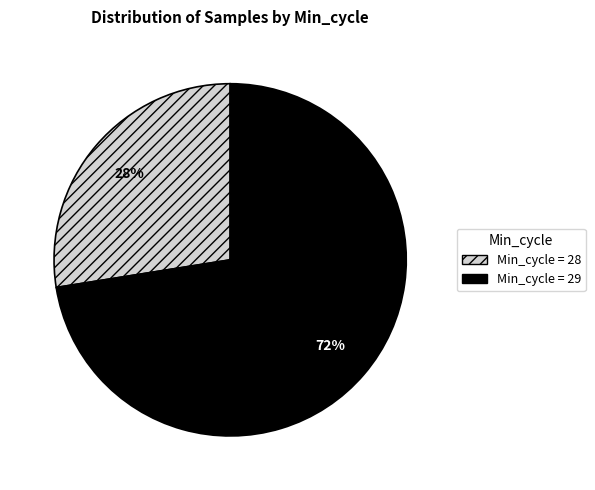

To the nearest percent, what is the average slice percentage?

50%